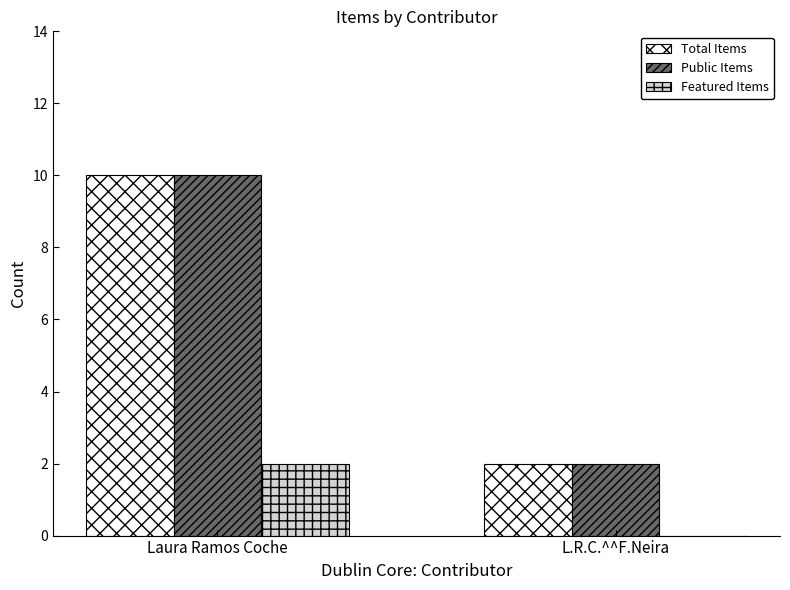

Reading left to right, transcribe all the data shown in this chart.

Total Items: 10	2
Public Items: 10	2
Featured Items: 2	0